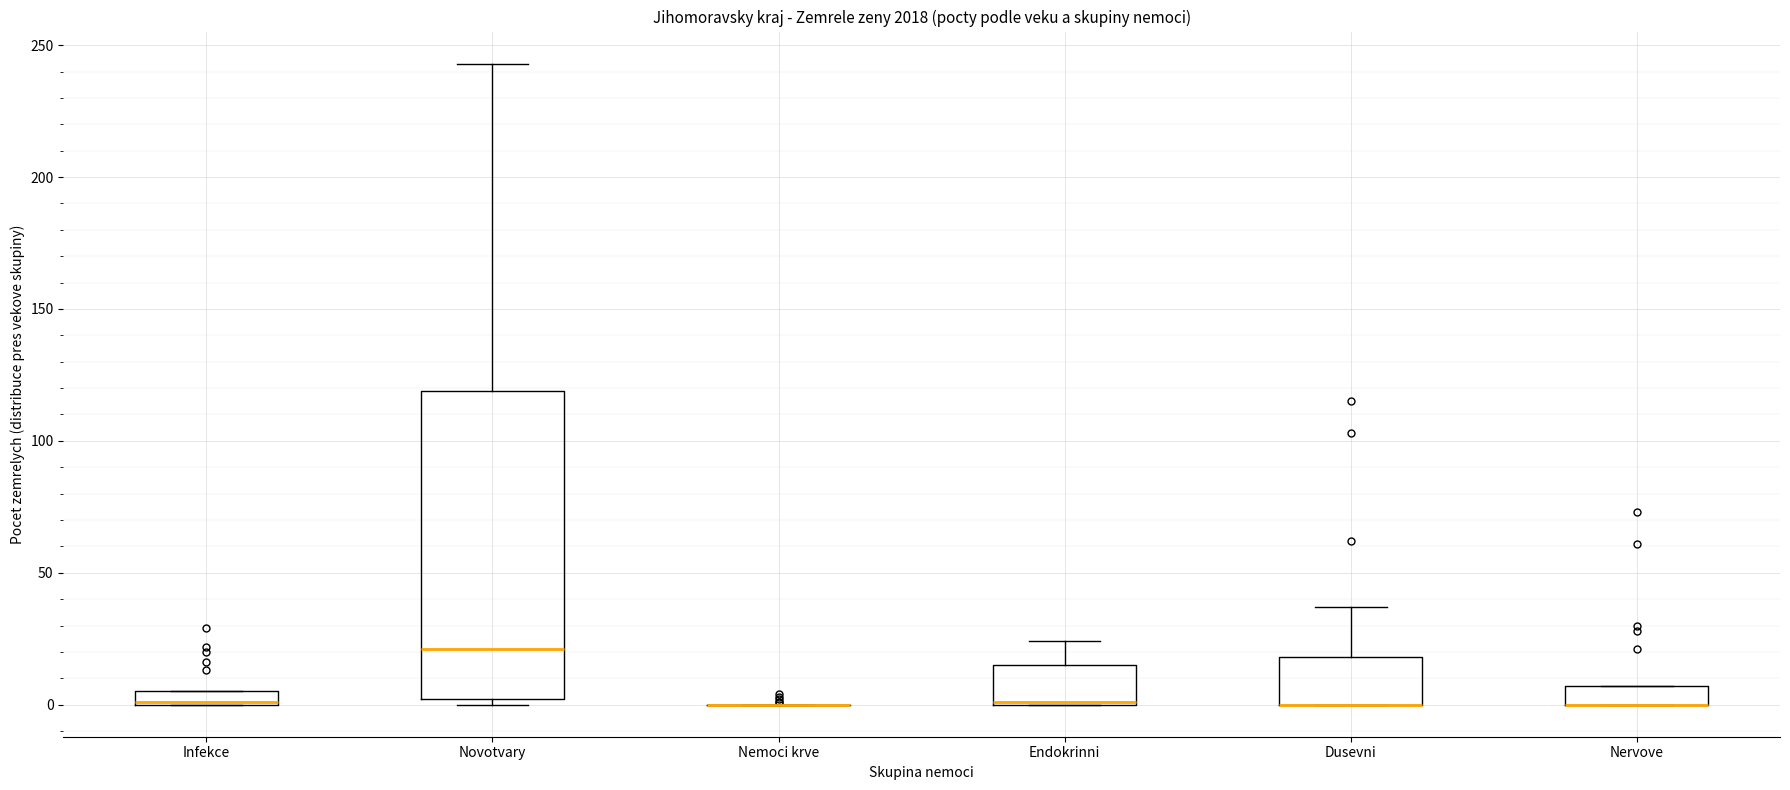

Where is the upper edge of the box for Novotvary on the y-axis? The values are not printed on the chart, so give them approximately, as read against the axis.

120